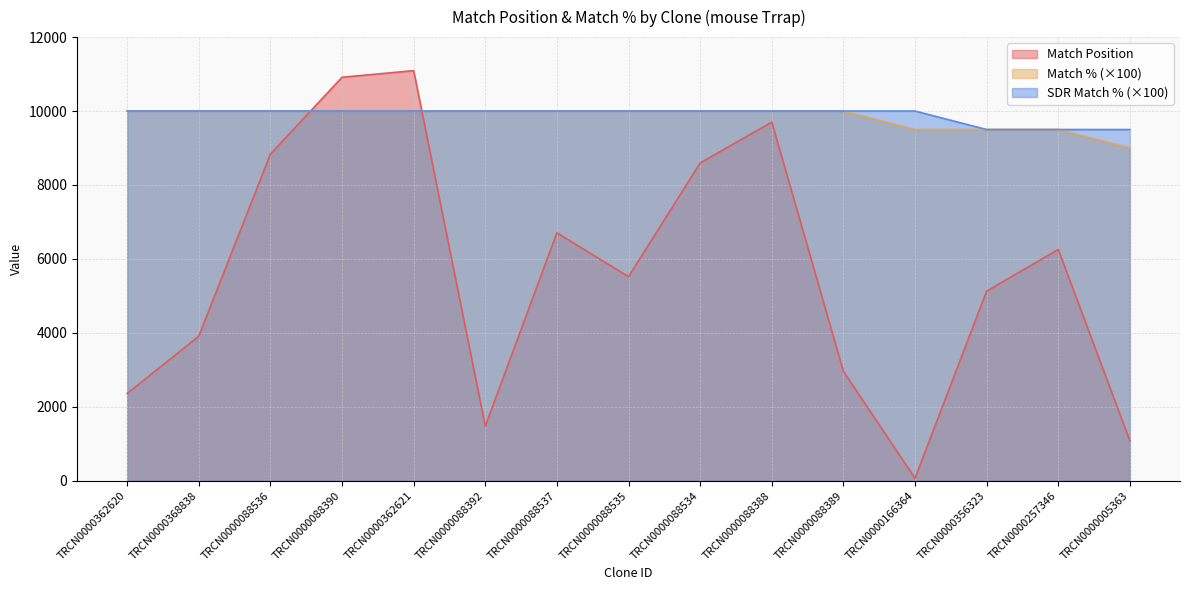

How many Match % values are between 9500 and 10000?

14